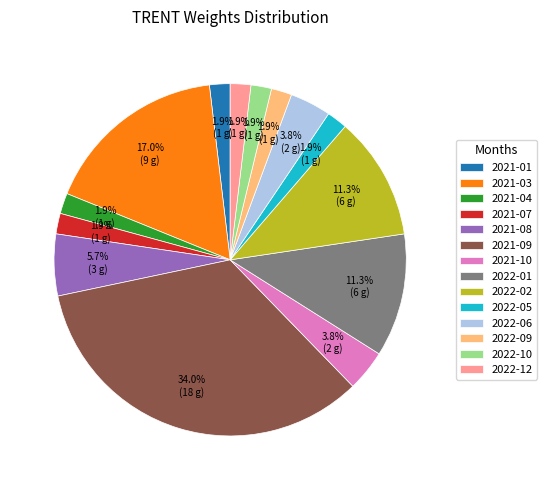

What percentage is the 2022-05 slice, to the nearest percent?

2%